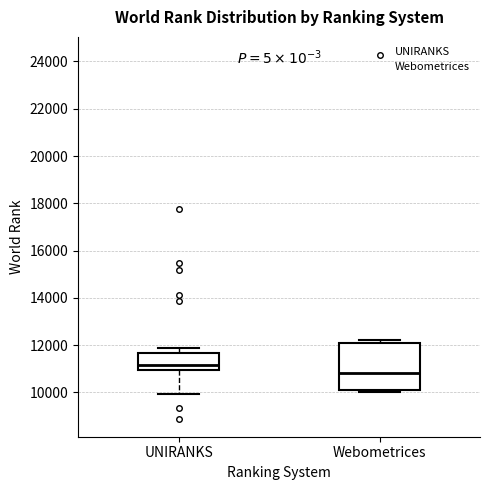

Where does the median line of the box for Webometrices sit on the y-axis? The values are not printed on the chart, so give them approximately, as read against the axis.

10800